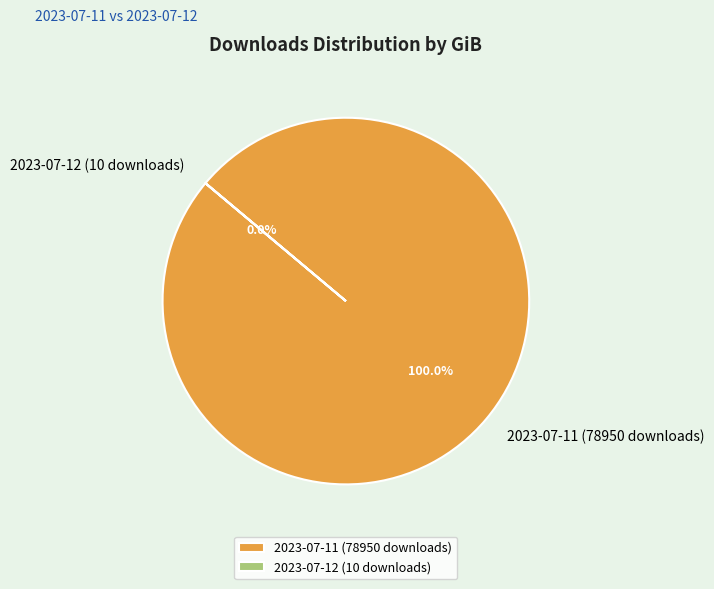

Is the sum of 2023-07-11 (78950 downloads) and 2023-07-12 (10 downloads) greater than half?

Yes